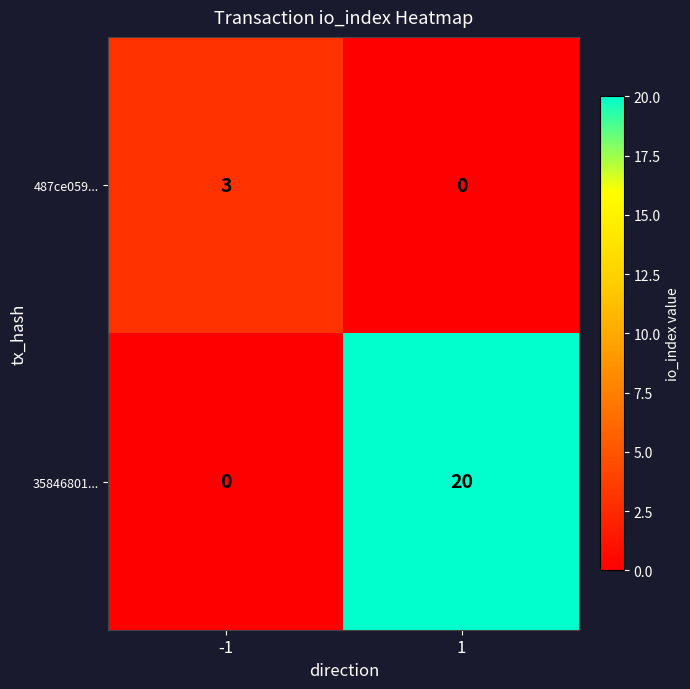

List the series in order of their peak value, highest first.

35846801..., 487ce059...